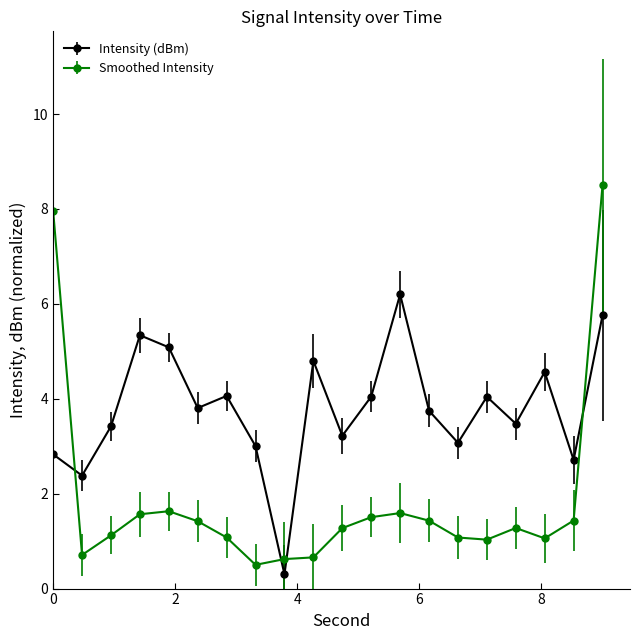

Does the chart have visible grid lines?

No